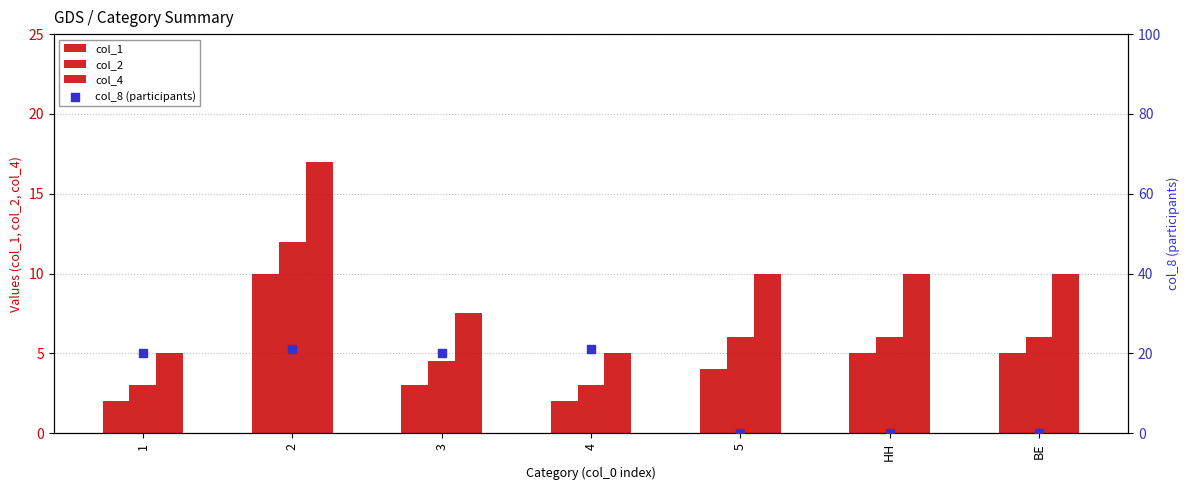

Which series has the widest spread of Y values?

col_8 (participants)